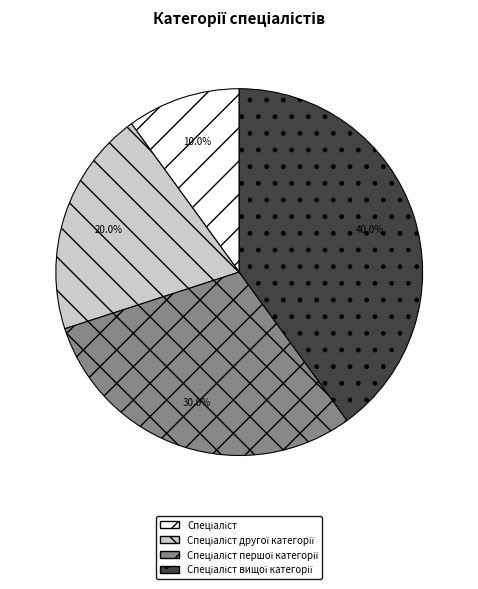

Is there a majority slice in this chart?

No